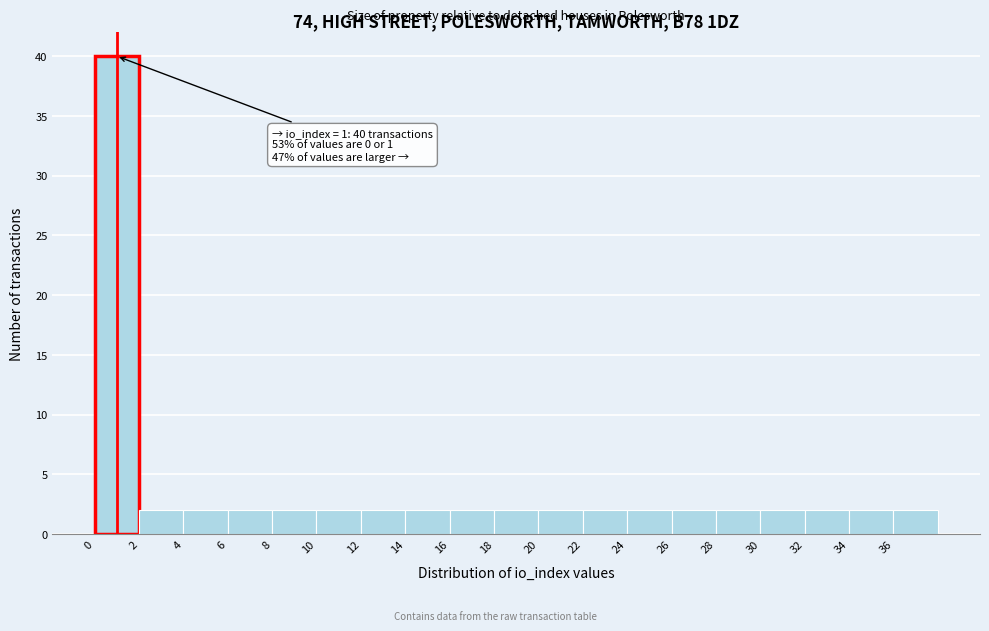

Over which range of the x-axis is the bar tallest?

0 to 2